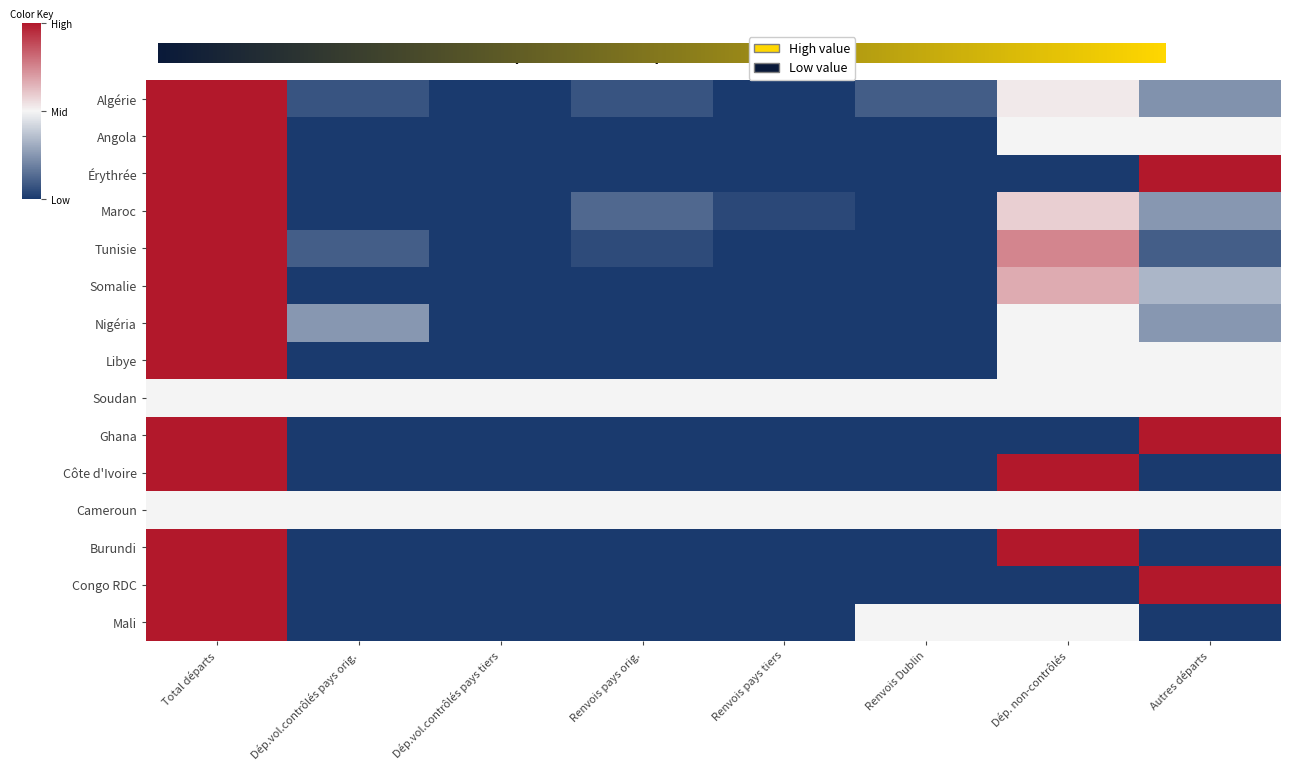

How many data points in Nigéria are above 0?

1